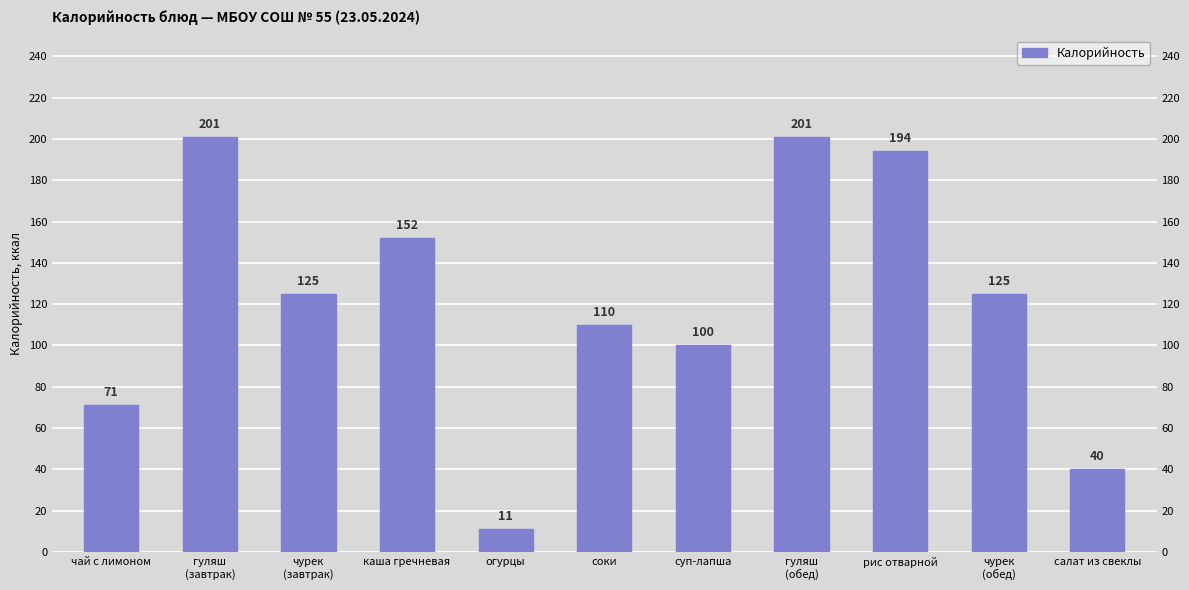

Are the bars horizontal?

No